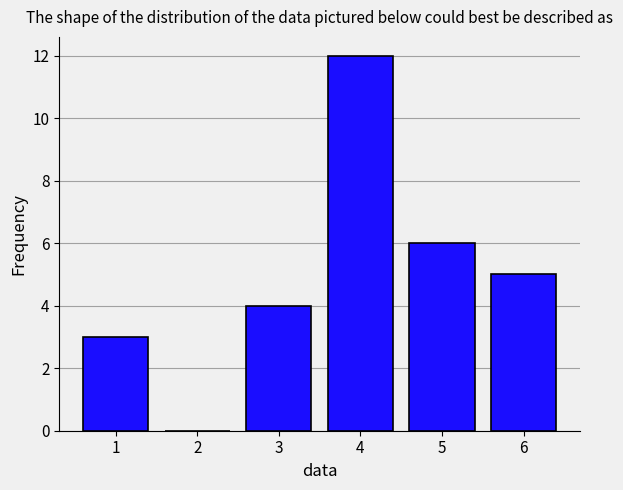

Reading left to right, extract all data points from this chart.

1=3	2=0	3=4	4=12	5=6	6=5